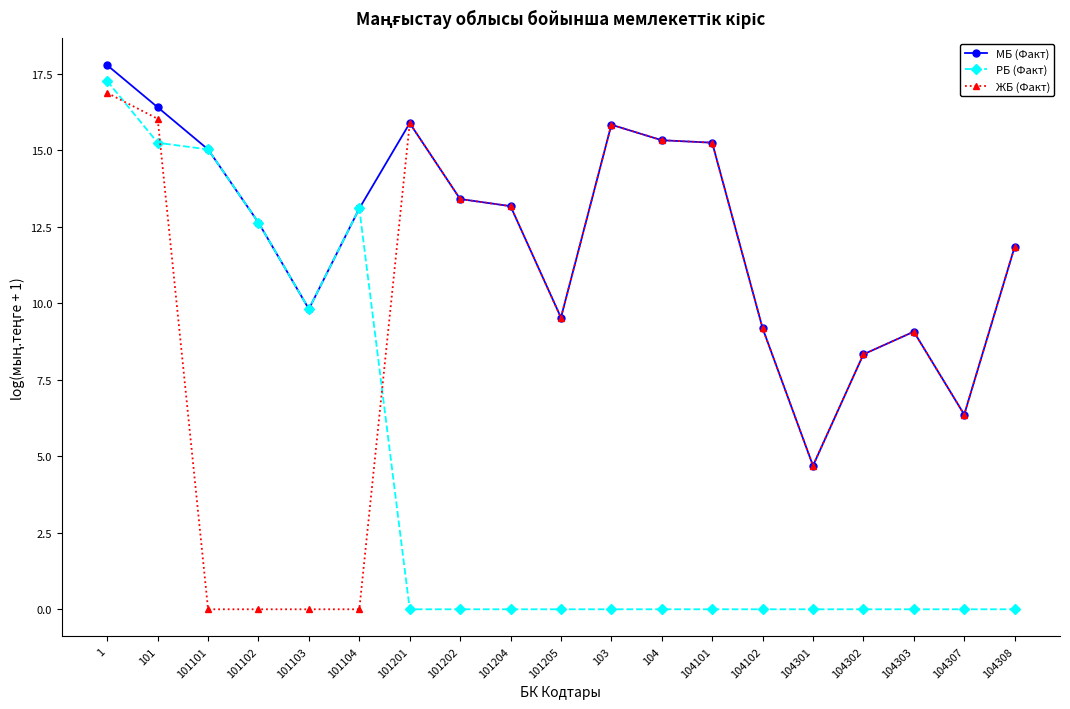

How many data points in МБ (Факт) are above 13?

10